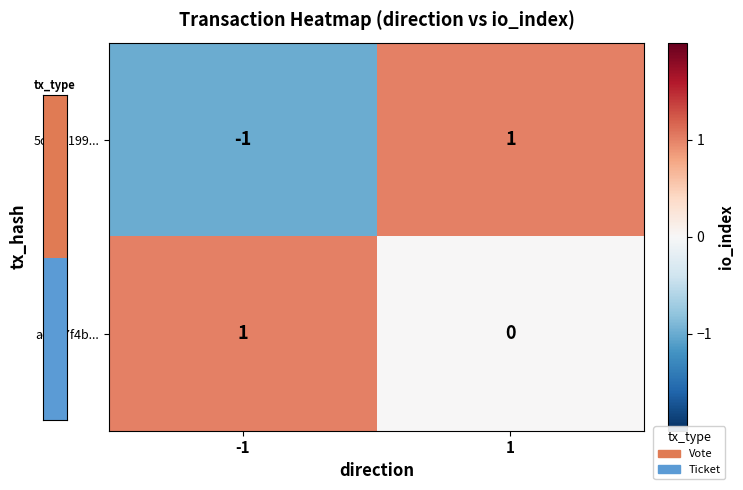

Which series has the largest total across all categories?

ac1b7f4b...